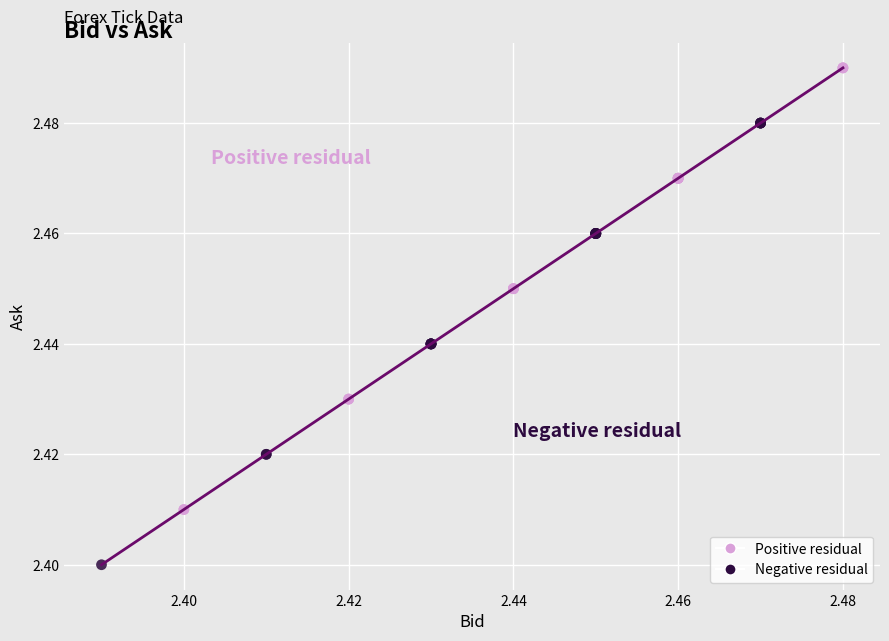

Which series contains the highest Y value?

Positive residual